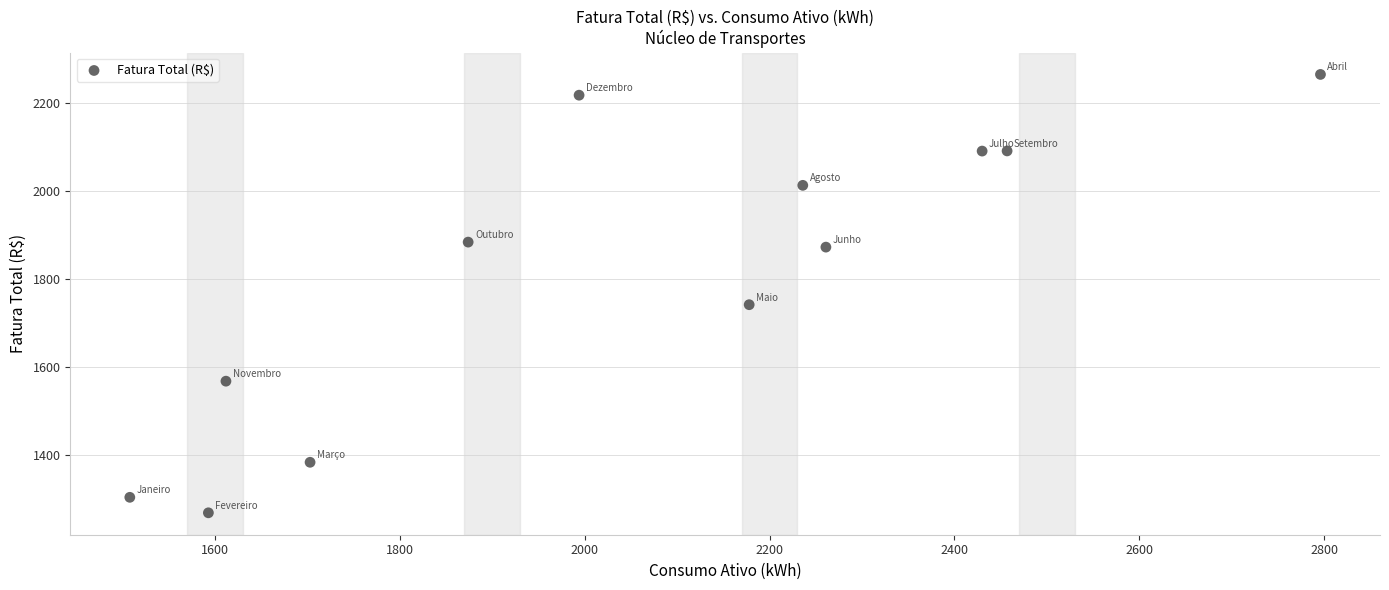

What Y value in the scatter plot is closest to 1766?

1741.5